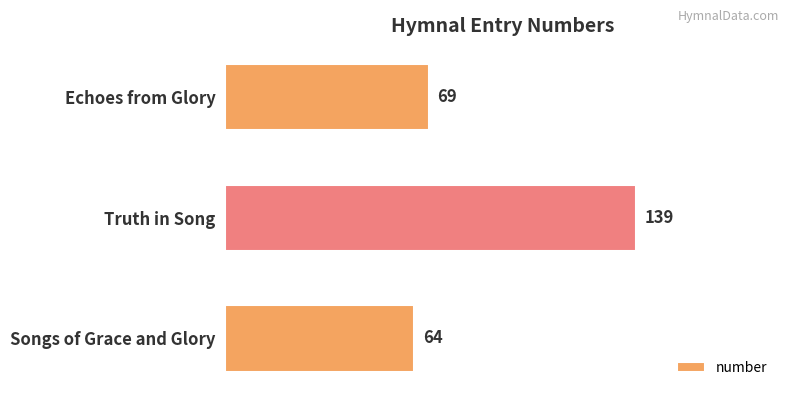

What is the average value?

91